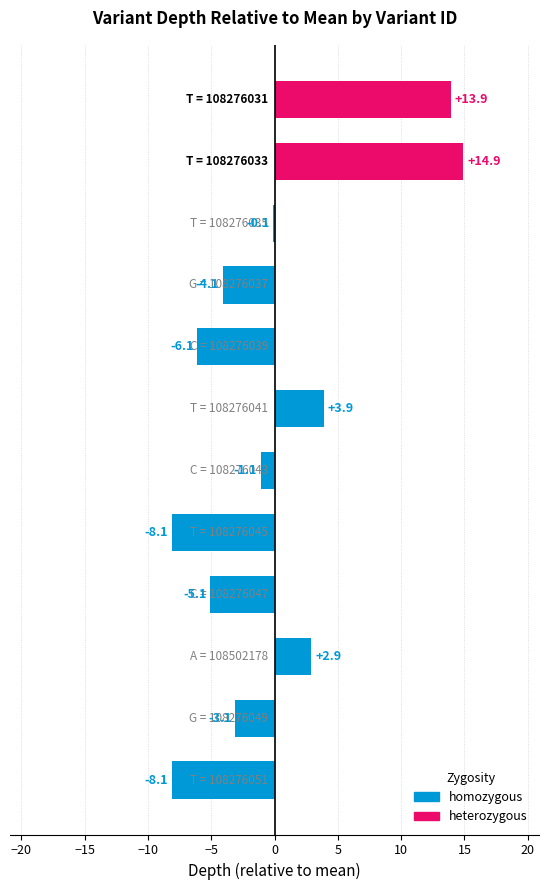

What is the greatest value displayed?

14.9